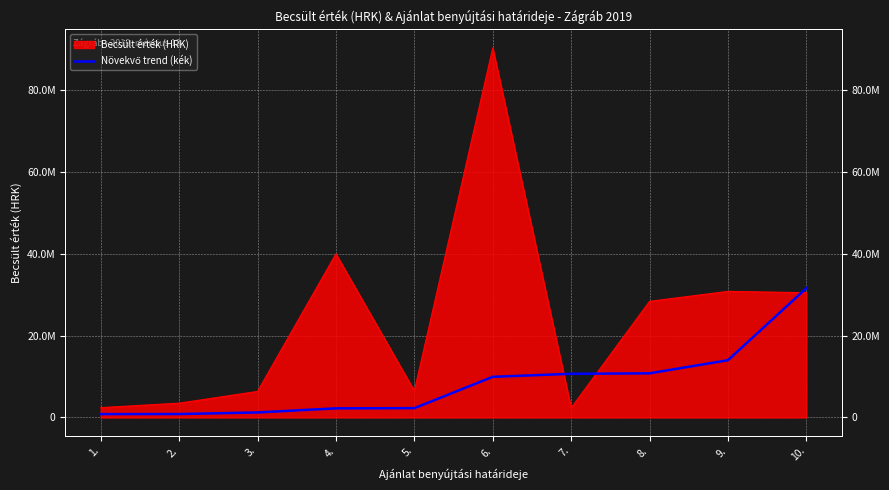

What position from the left is 3.?

3